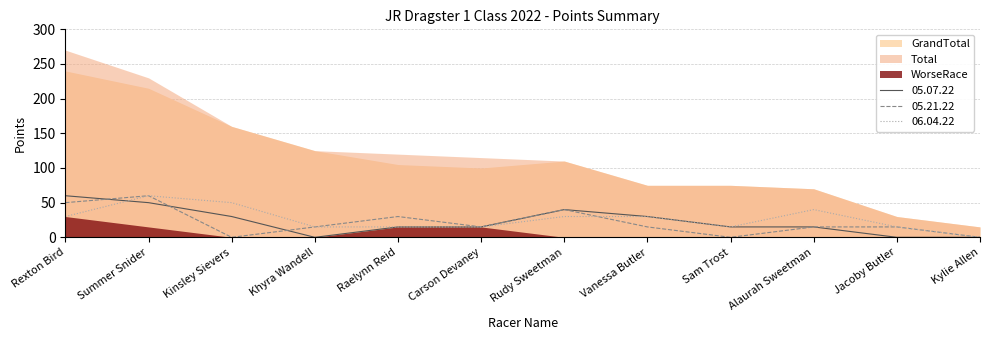

Does the chart display data point markers on the line(s)?

No